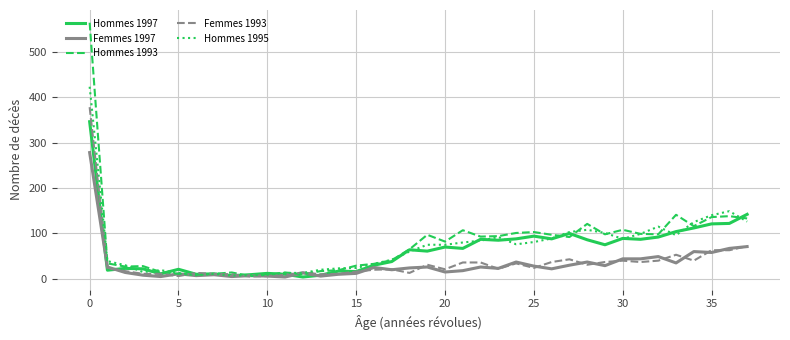

True or false: Femmes 1993 and Femmes 1997 cross at least once.

True